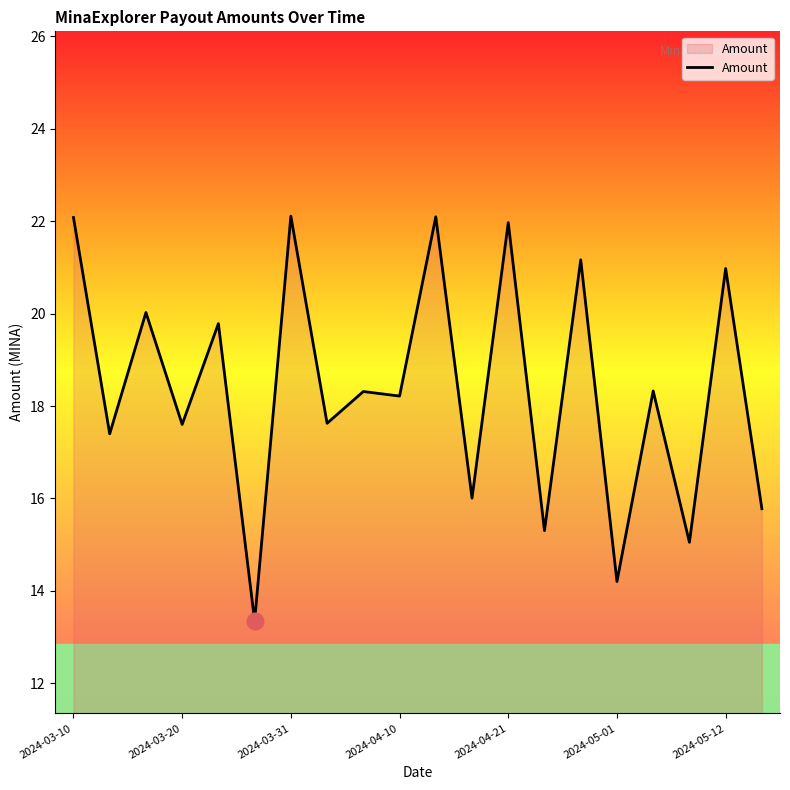

What is the maximum value shown in the chart?

22.1